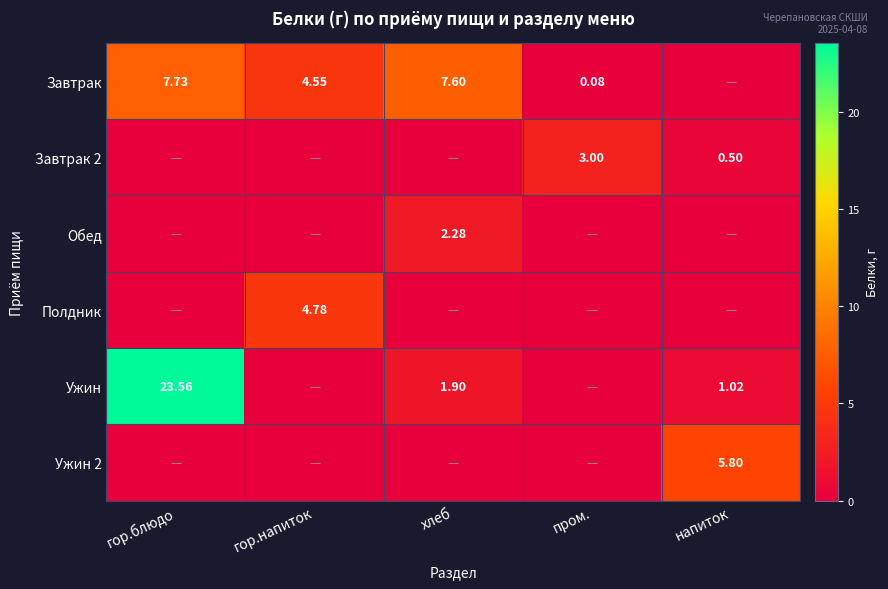

What is the sum of all Ужин 2 values?

5.8